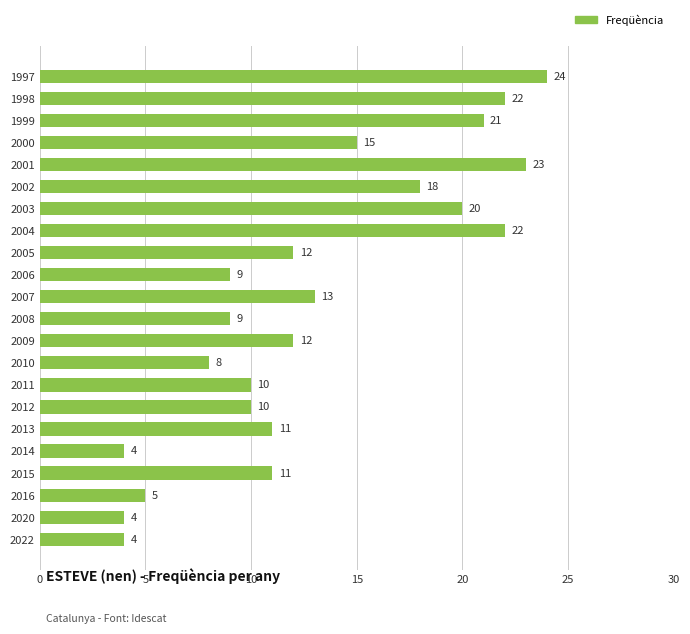

Reading bottom to top, list all the values displayed in this chart.

4	4	5	11	4	11	10	10	8	12	9	13	9	12	22	20	18	23	15	21	22	24